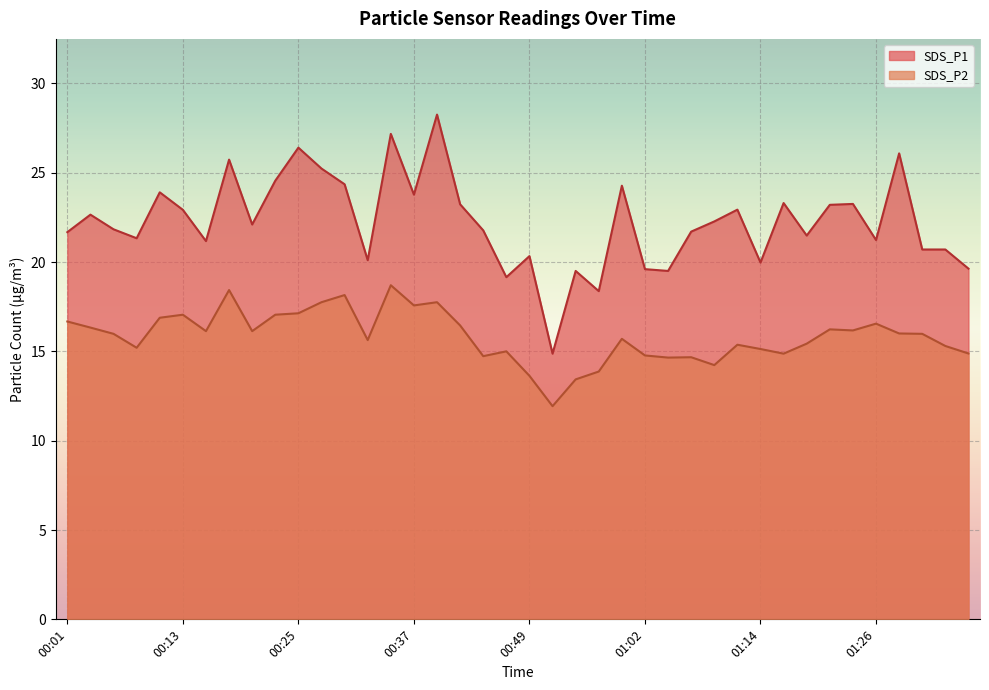

How many lines are shown in the chart?

2